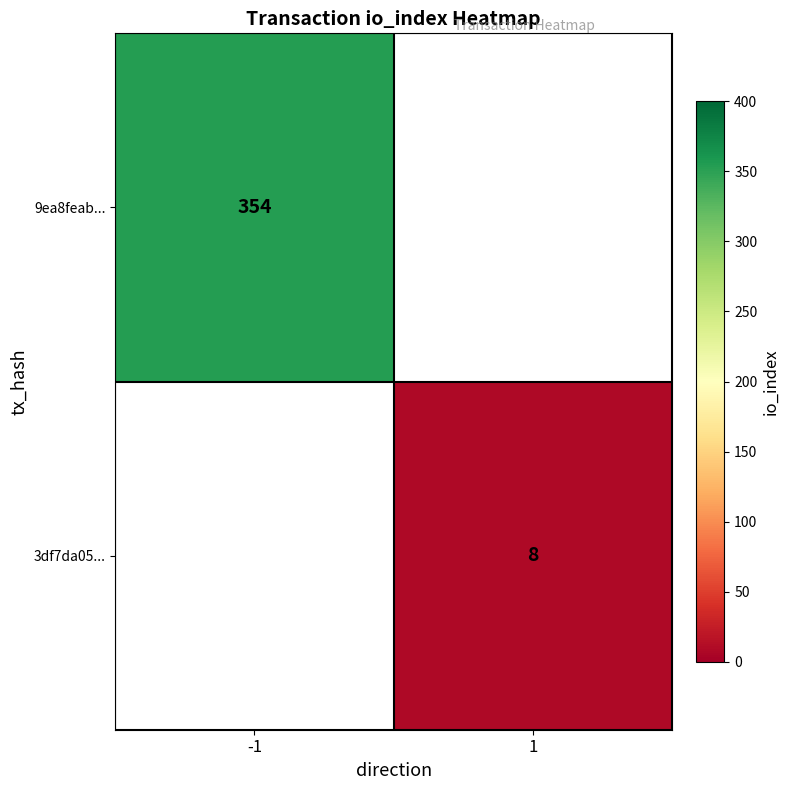

True or false: 9ea8feab... has a value of 354 at -1.

True